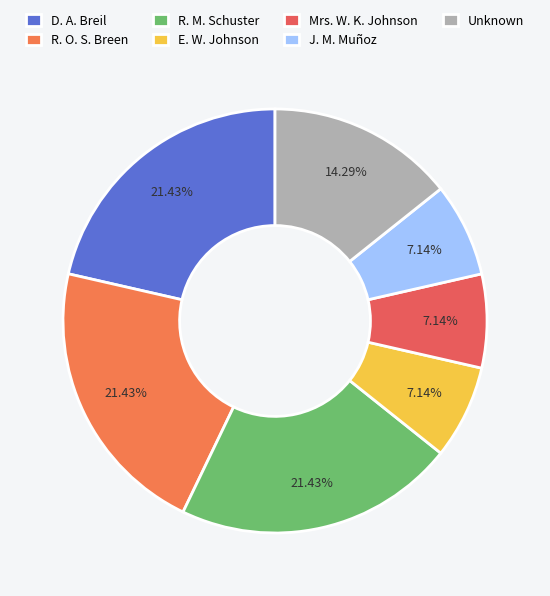

Count the number of slices in the pie.

7